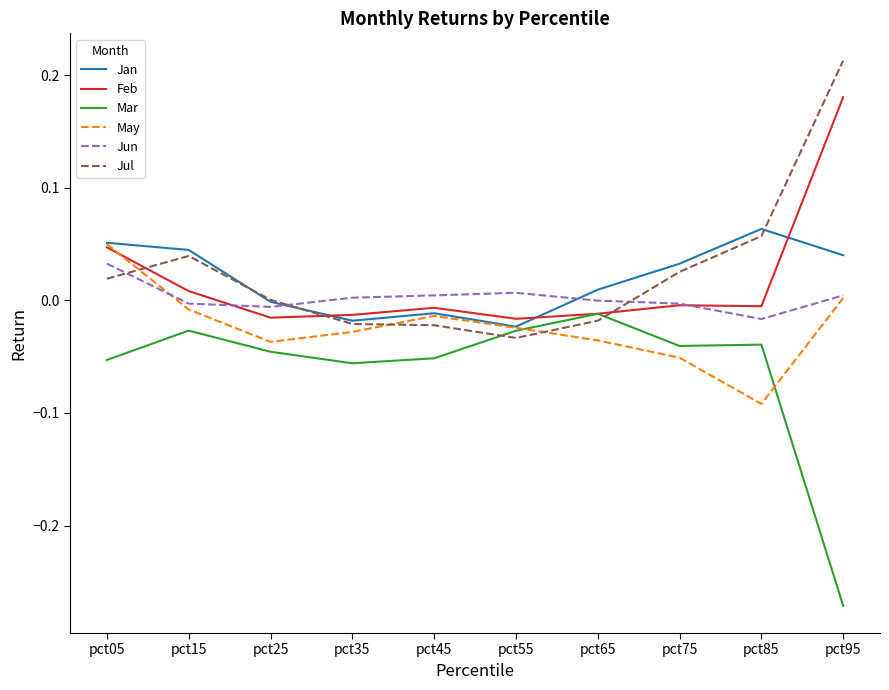

How many lines are shown in the chart?

6